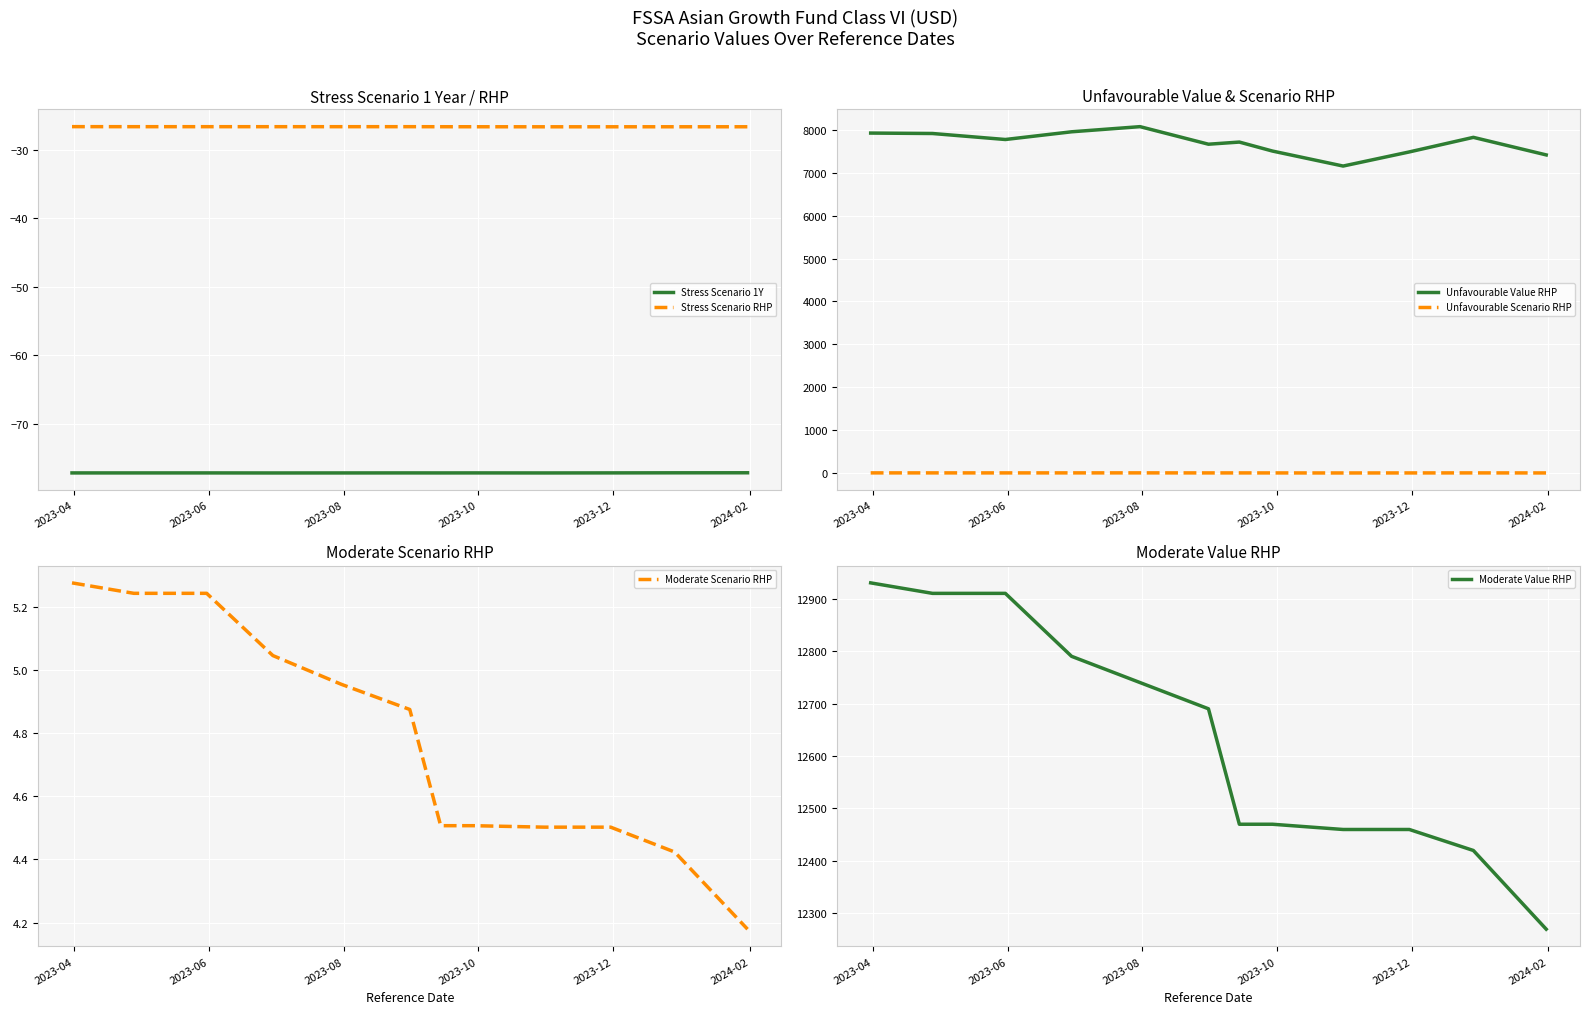

True or false: Moderate Value RHP and Unfavourable Scenario RHP cross at least once.

False